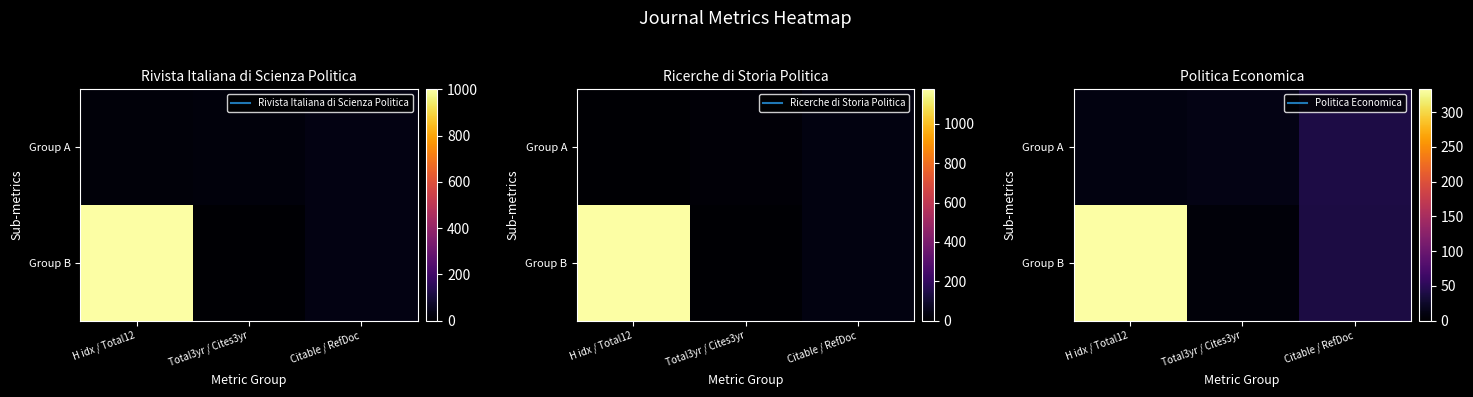

At which label does Group A first exceed 13?

Citable / RefDoc